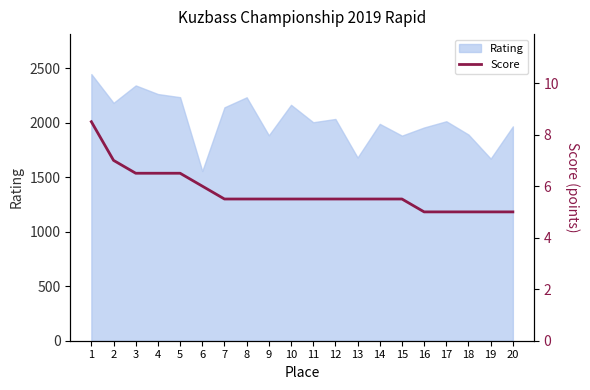

What is the minimum value for Rating?

1558